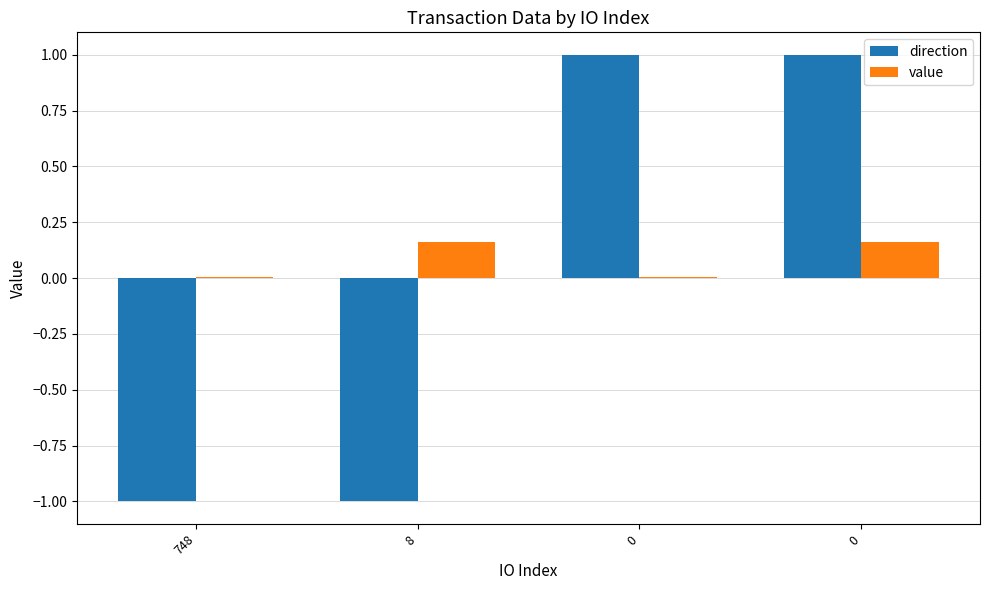

Which series has the largest total across all categories?

value